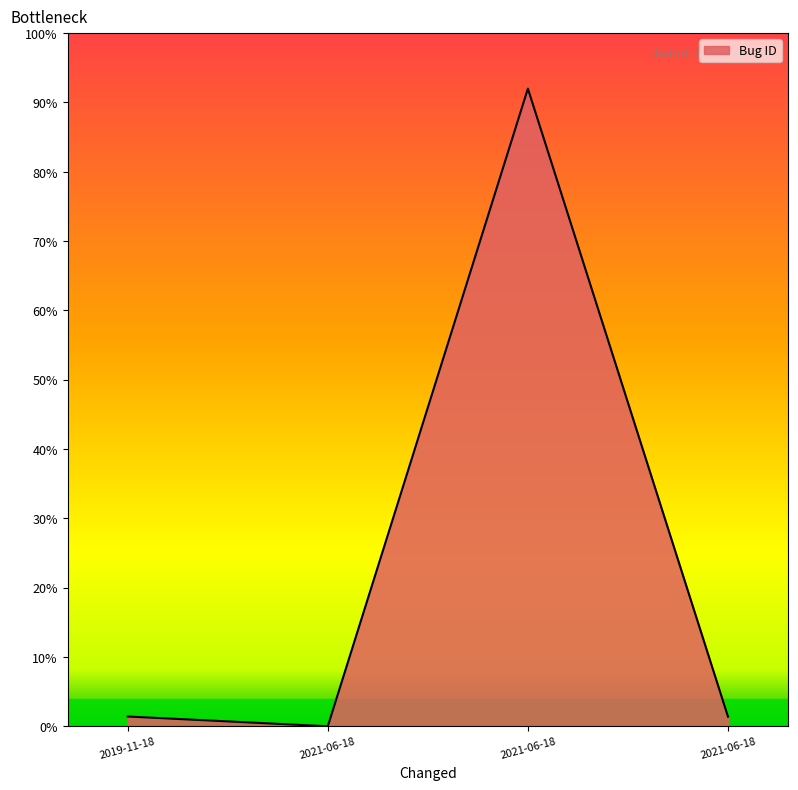

What is the greatest value displayed?

92.0